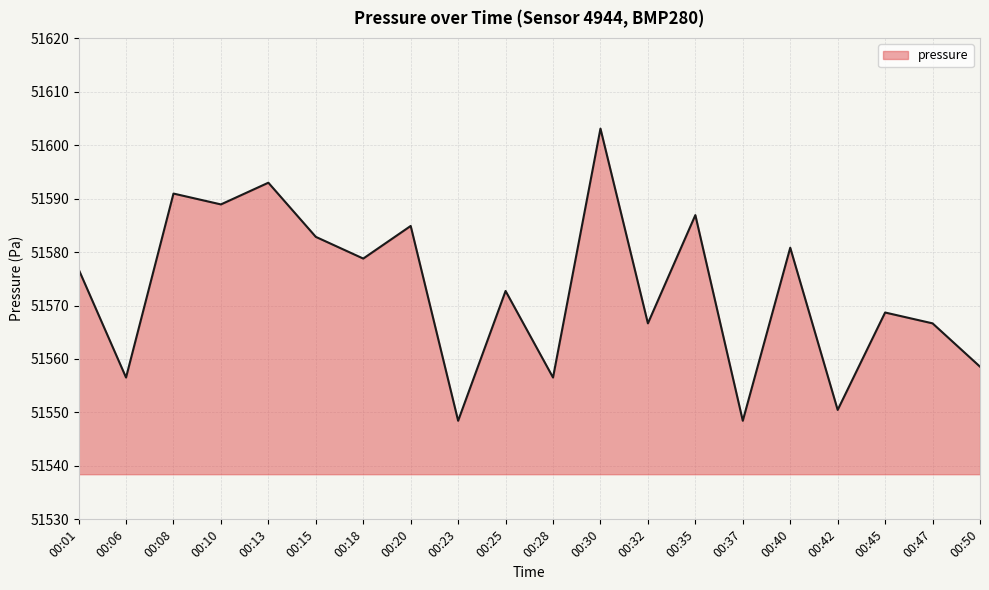

The chart shows a value of 68091.0 at 00:20. True or false?

False